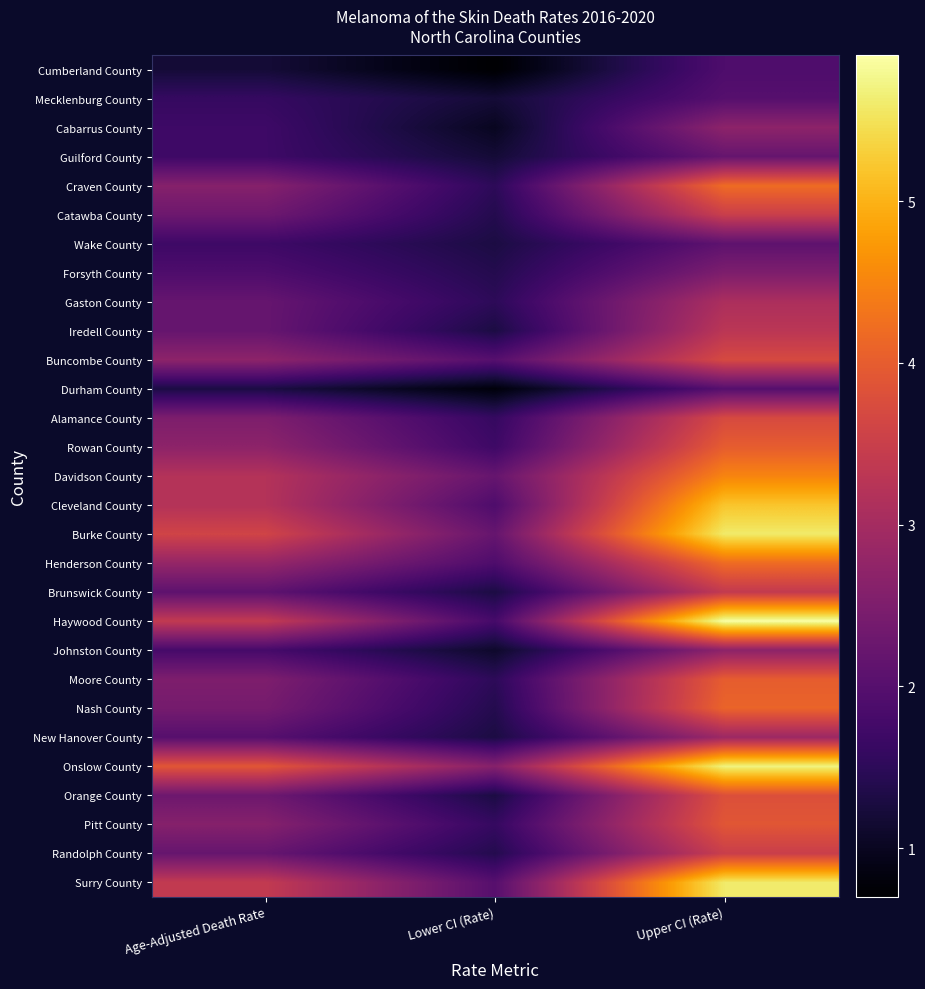

What is the total value across all series at Lower CI (Rate)?

44.1